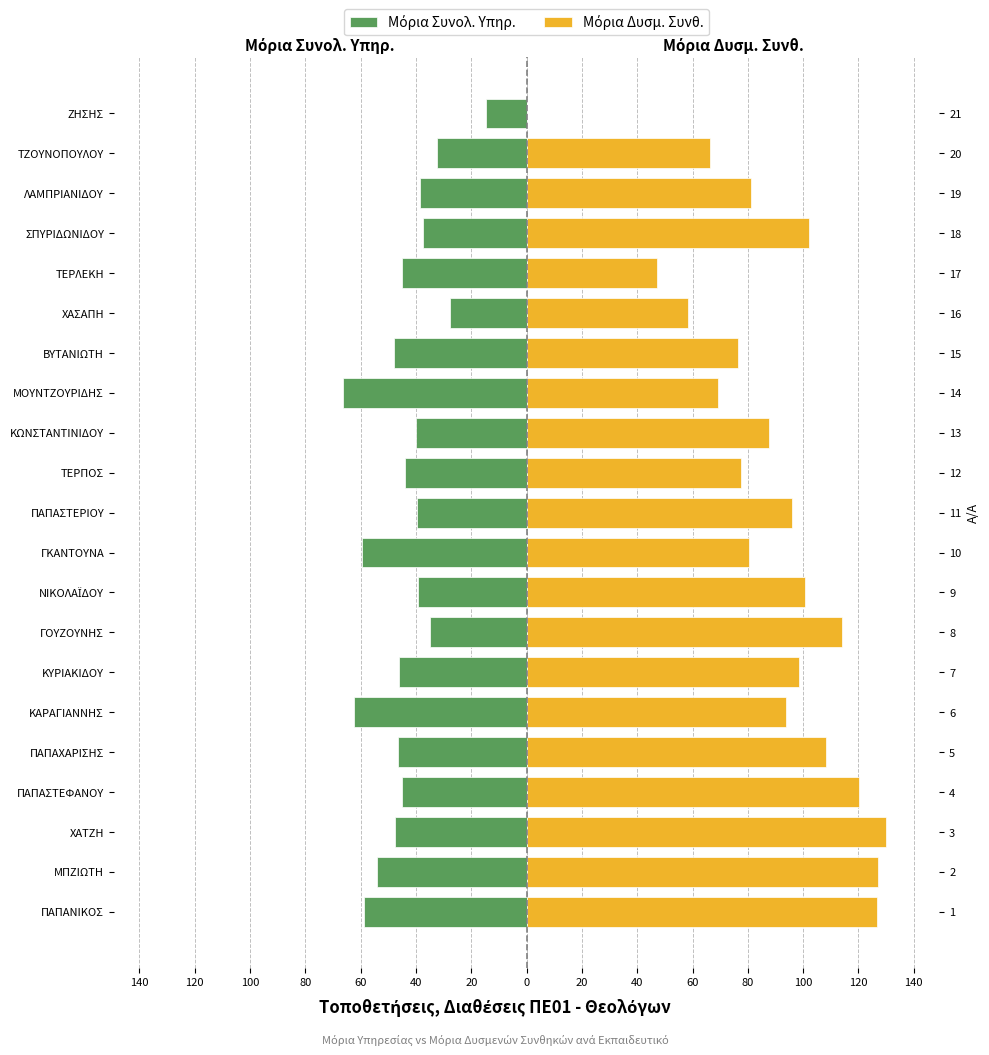

What is the spread (max minus min) of values at 100?

177.5